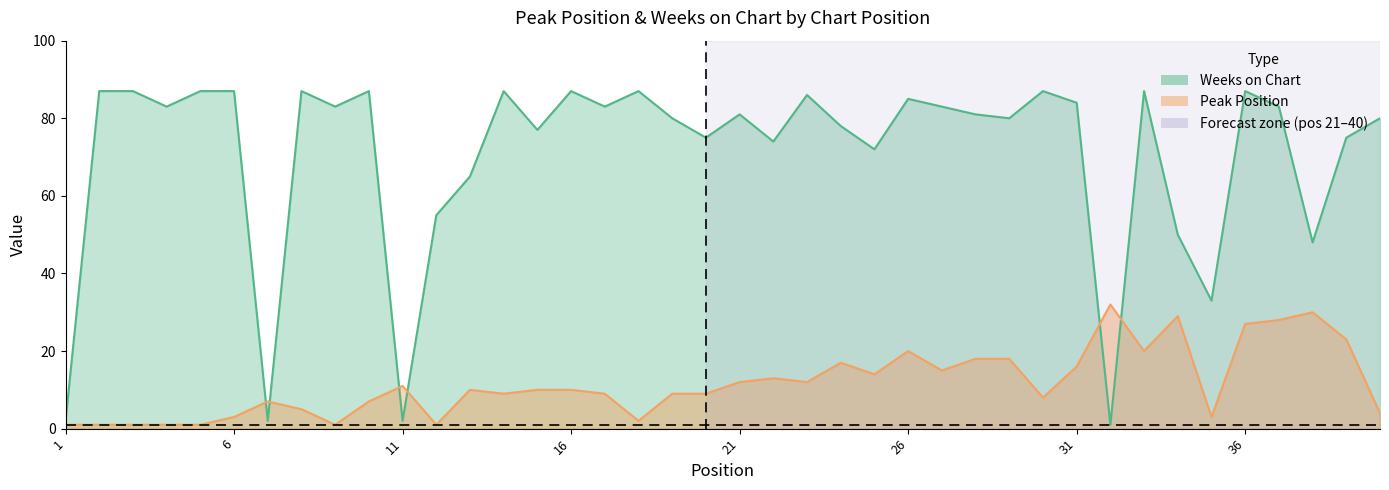

Reading left to right, list all the values displayed in this chart.

Peak Position: 1=1	2=1	3=1	4=1	5=1	6=3	7=7	8=5	9=1	10=7	11=11	12=1	13=10	14=9	15=10	16=10	17=9	18=2	19=9	20=9	21=12	22=13	23=12	24=17	25=14	26=20	27=15	28=18	29=18	30=8	31=16	32=32	33=20	34=29	35=3	36=27	37=28	38=30	39=23	40=4
Weeks on Chart: 1=2	2=87	3=87	4=83	5=87	6=87	7=2	8=87	9=83	10=87	11=2	12=55	13=65	14=87	15=77	16=87	17=83	18=87	19=80	20=75	21=81	22=74	23=86	24=78	25=72	26=85	27=83	28=81	29=80	30=87	31=84	32=1	33=87	34=50	35=33	36=87	37=83	38=48	39=75	40=80